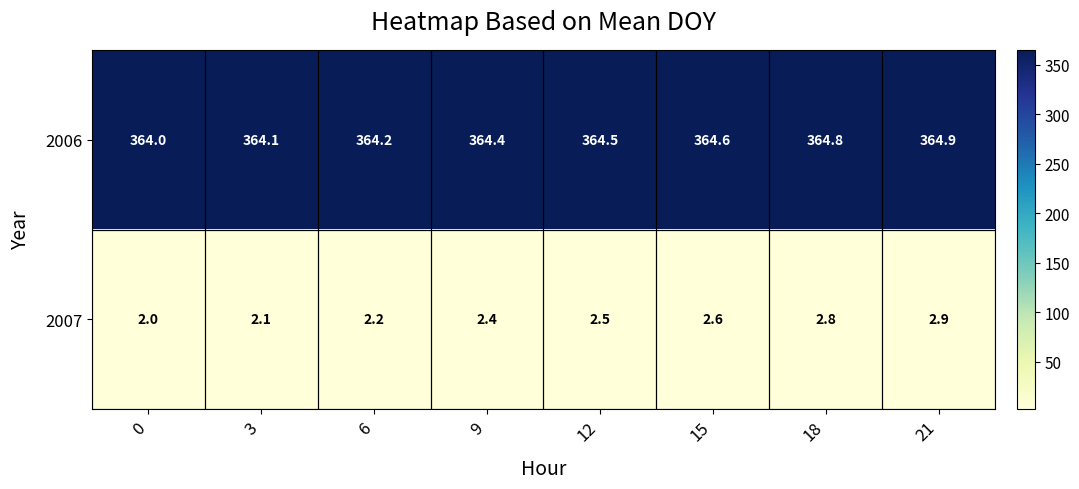

How many distinct data groups are displayed?

2